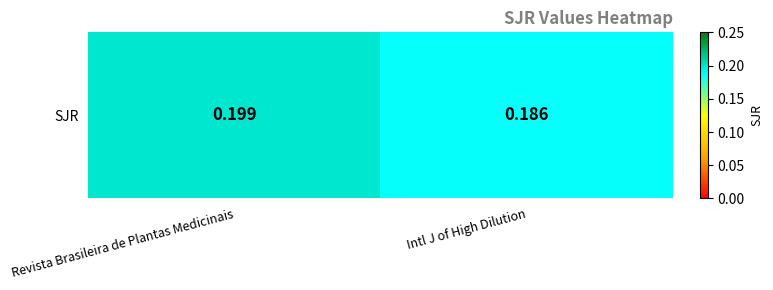

The value at Revista Brasileira de Plantas Medicinais is 0.1. True or false?

False